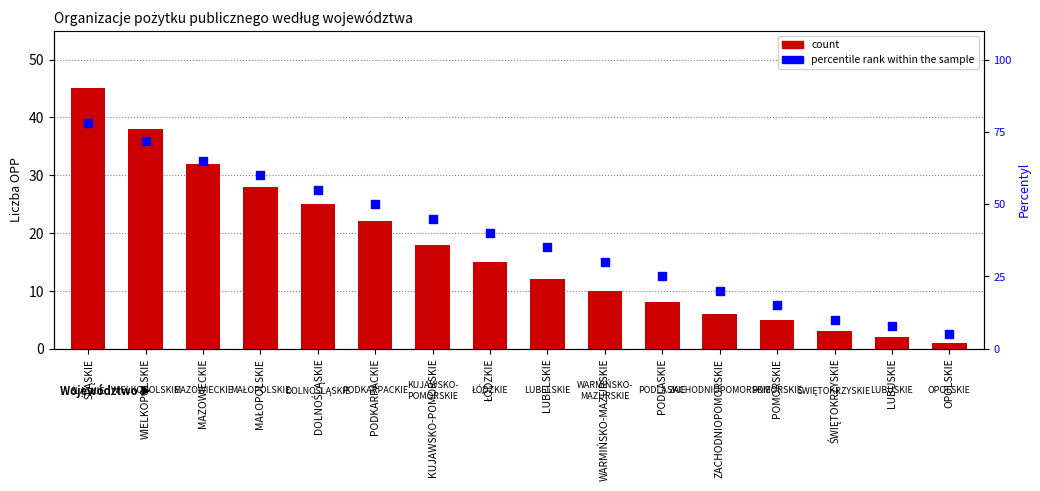

Which series reaches the minimum Y coordinate?

count